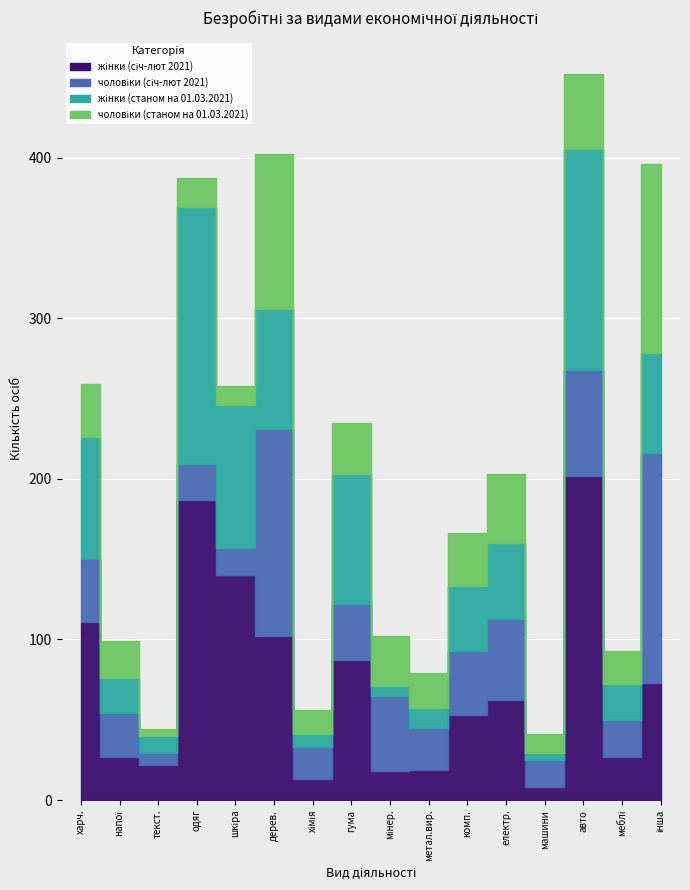

At which label does жінки (січ-лют 2021) reach its peak?

Виробництво автотранспортних засобів